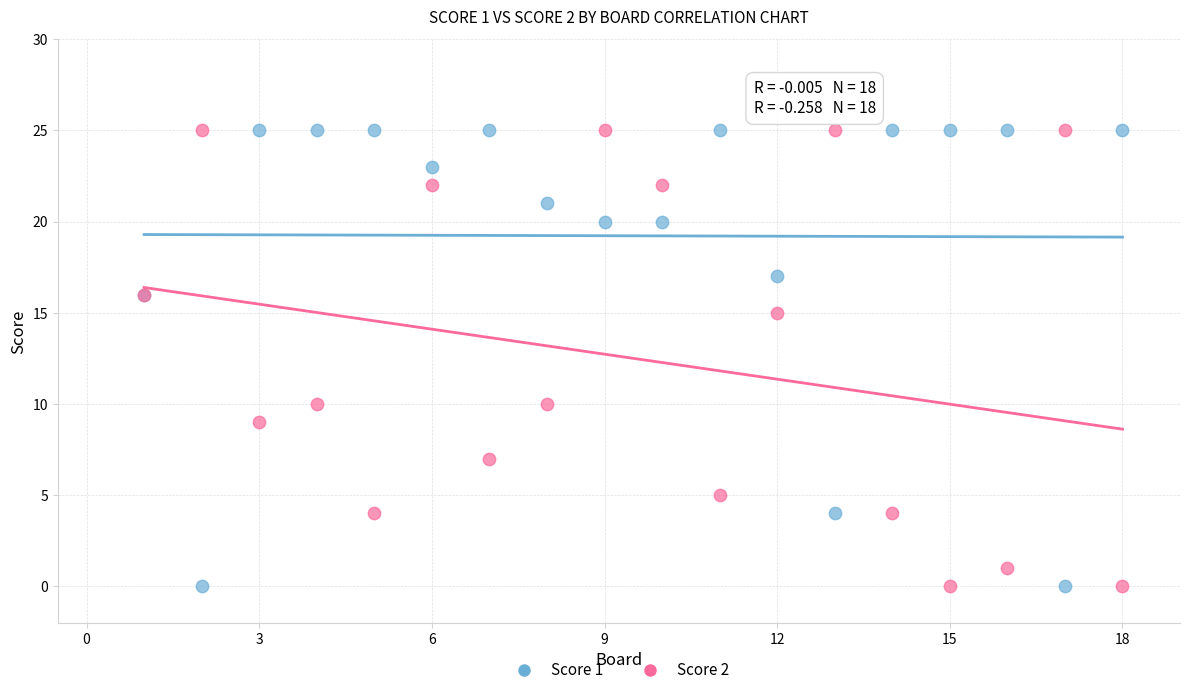

What is the X range (max minus min) for the scatter plot?

17